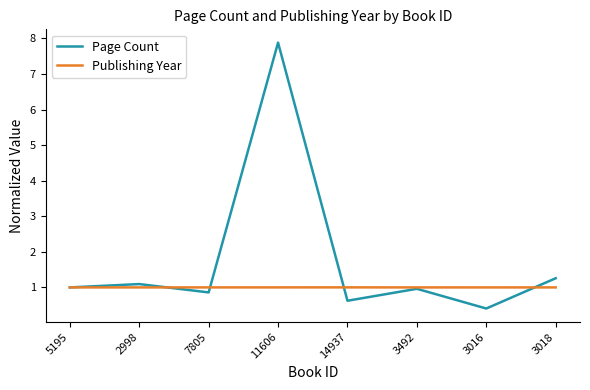

At which category is the sum across all series the highest?

11606